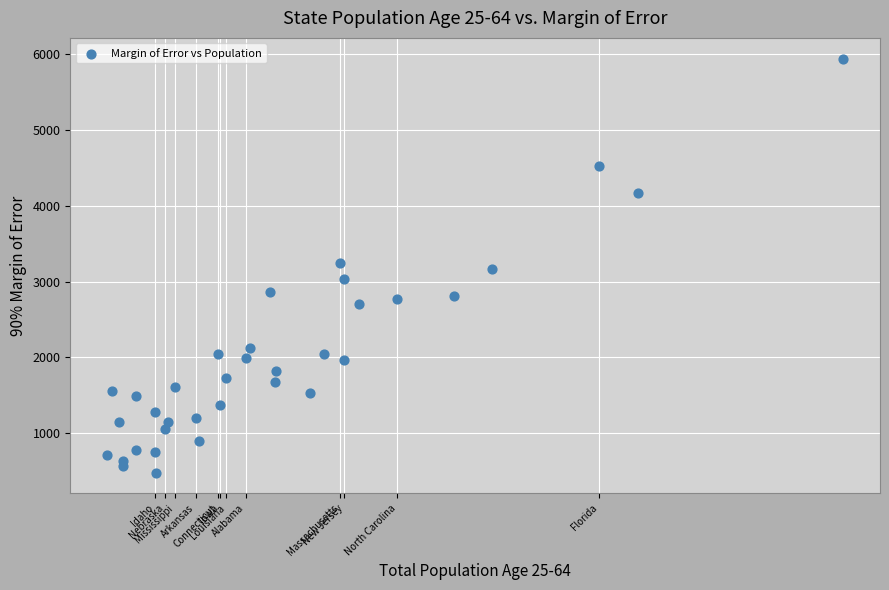

What is the range of Y values (max minus min)?

5466.1